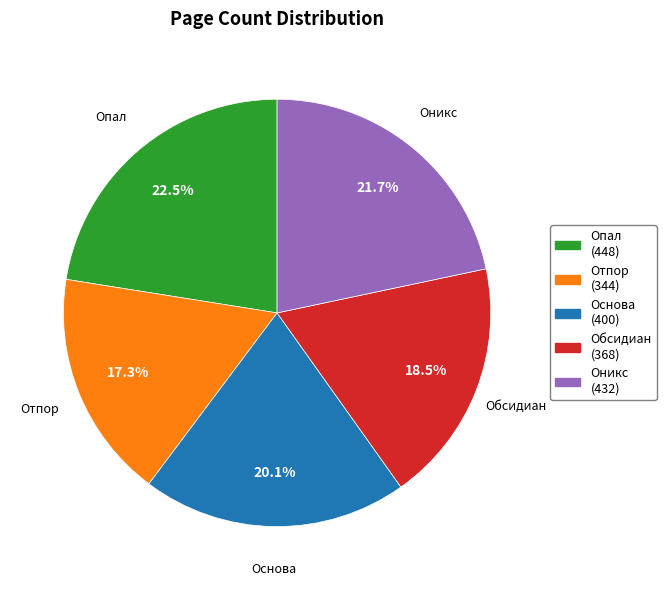

How many segments does this pie chart have?

5